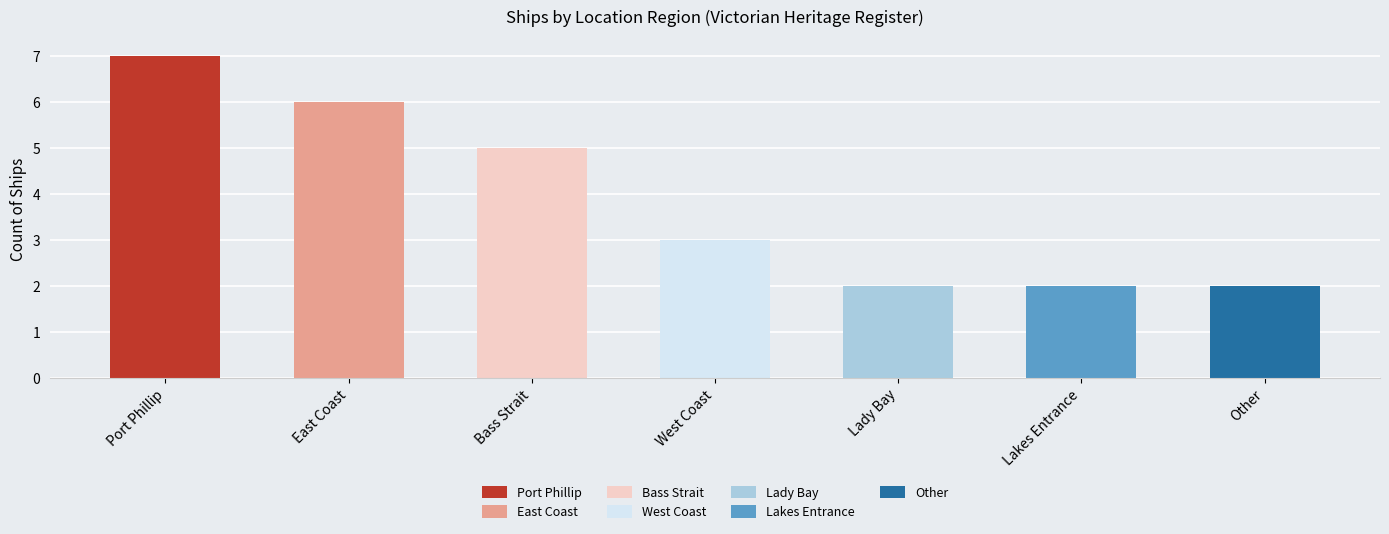

How many categories are shown in the chart?

7